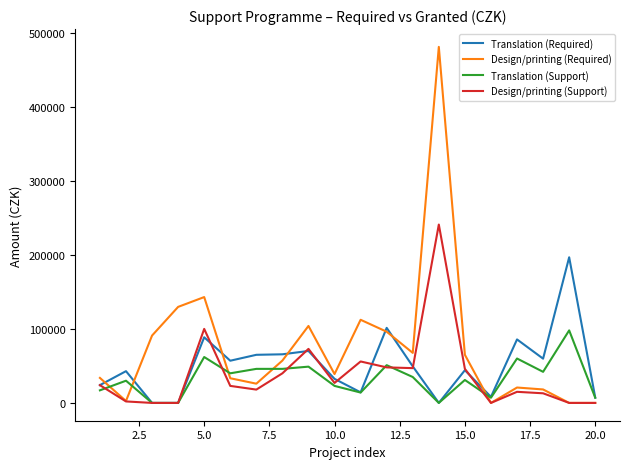

Rank the series by their maximum value, from highest to lowest.

Design/printing (Required), Design/printing (Support), Translation (Required), Translation (Support)